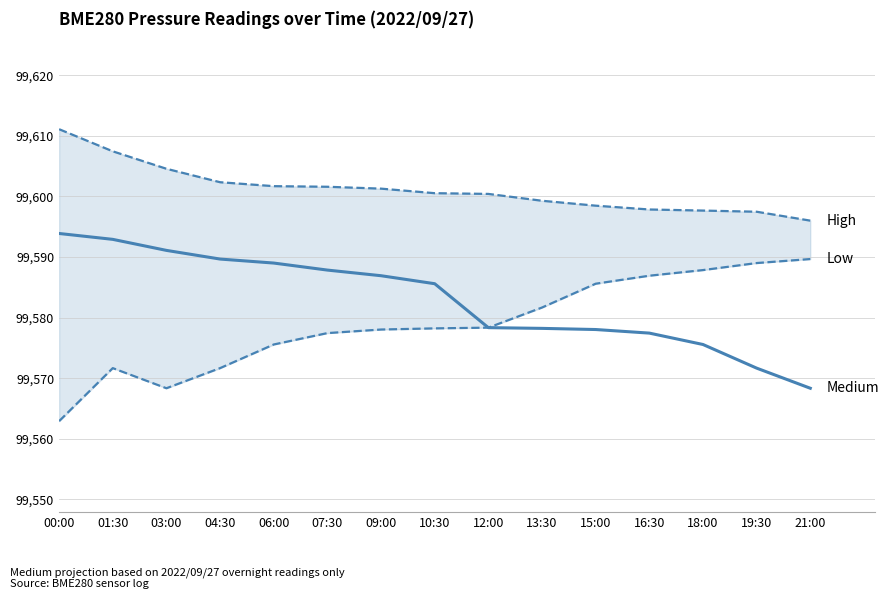

What is the label of the 6th point from the left?

07:30